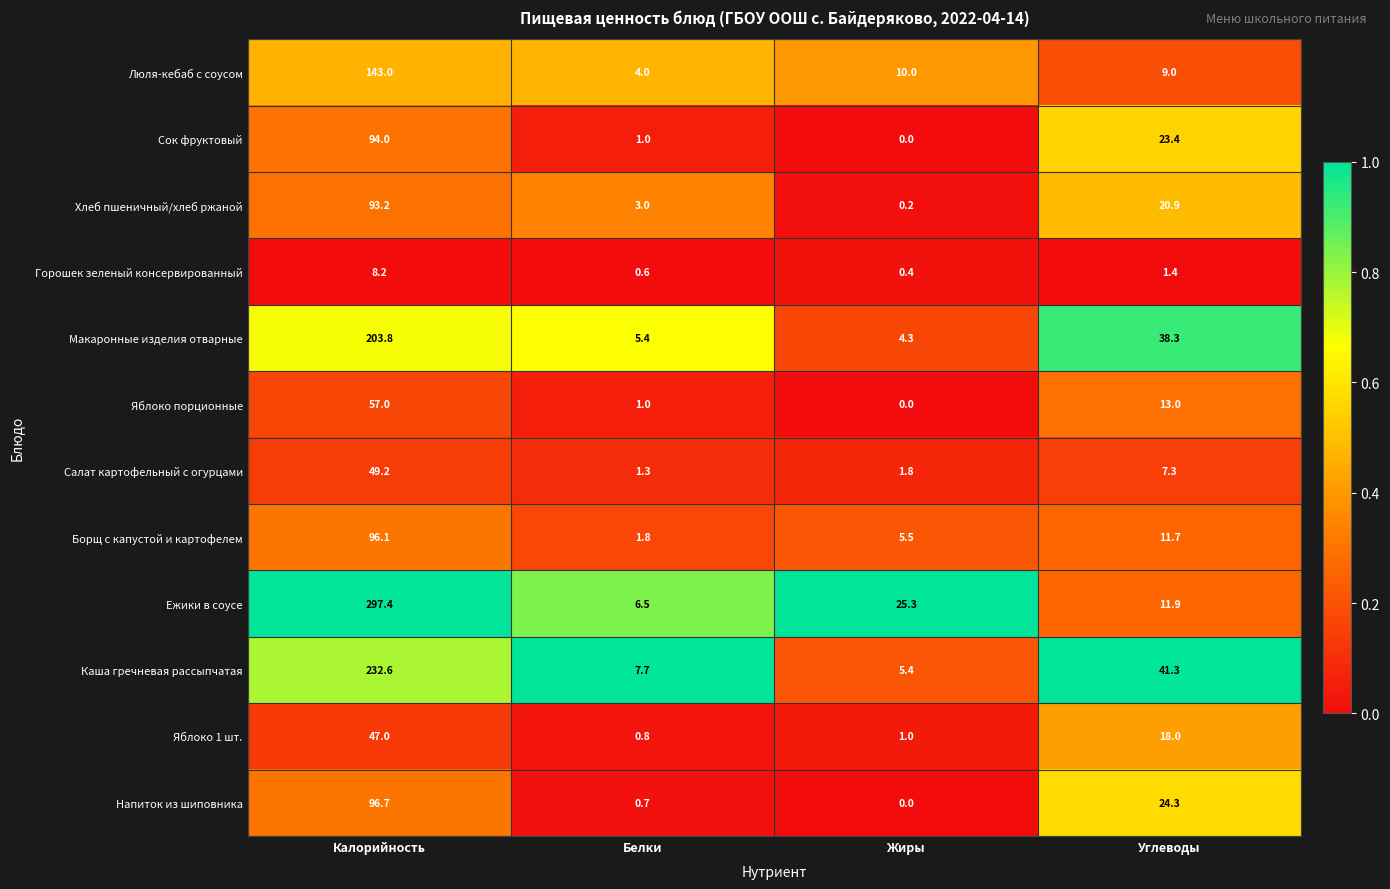

Which series has the largest range (max minus min)?

Ежики в соусе